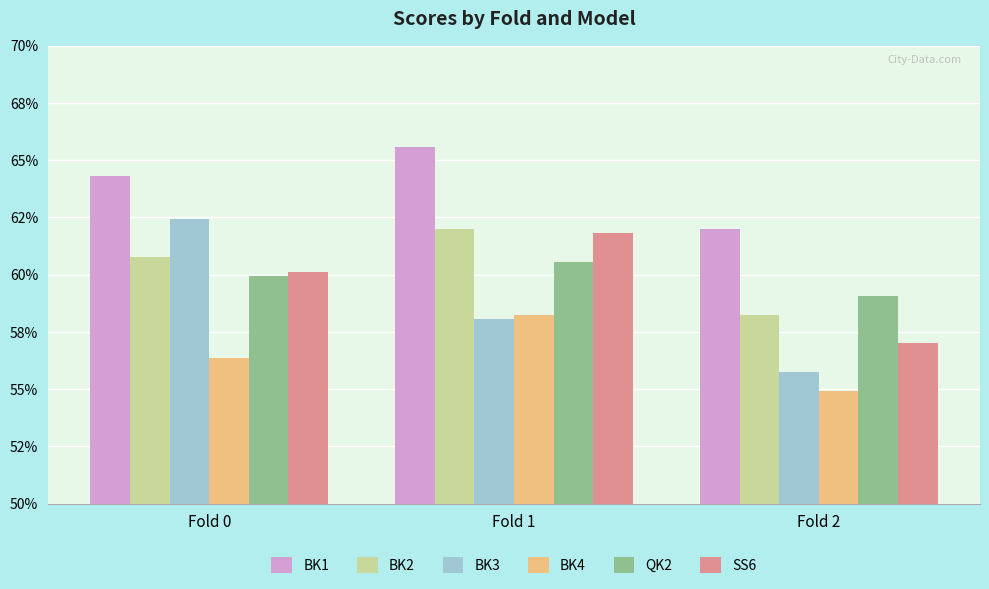

What is the total value across all series at Fold 1?

3.7